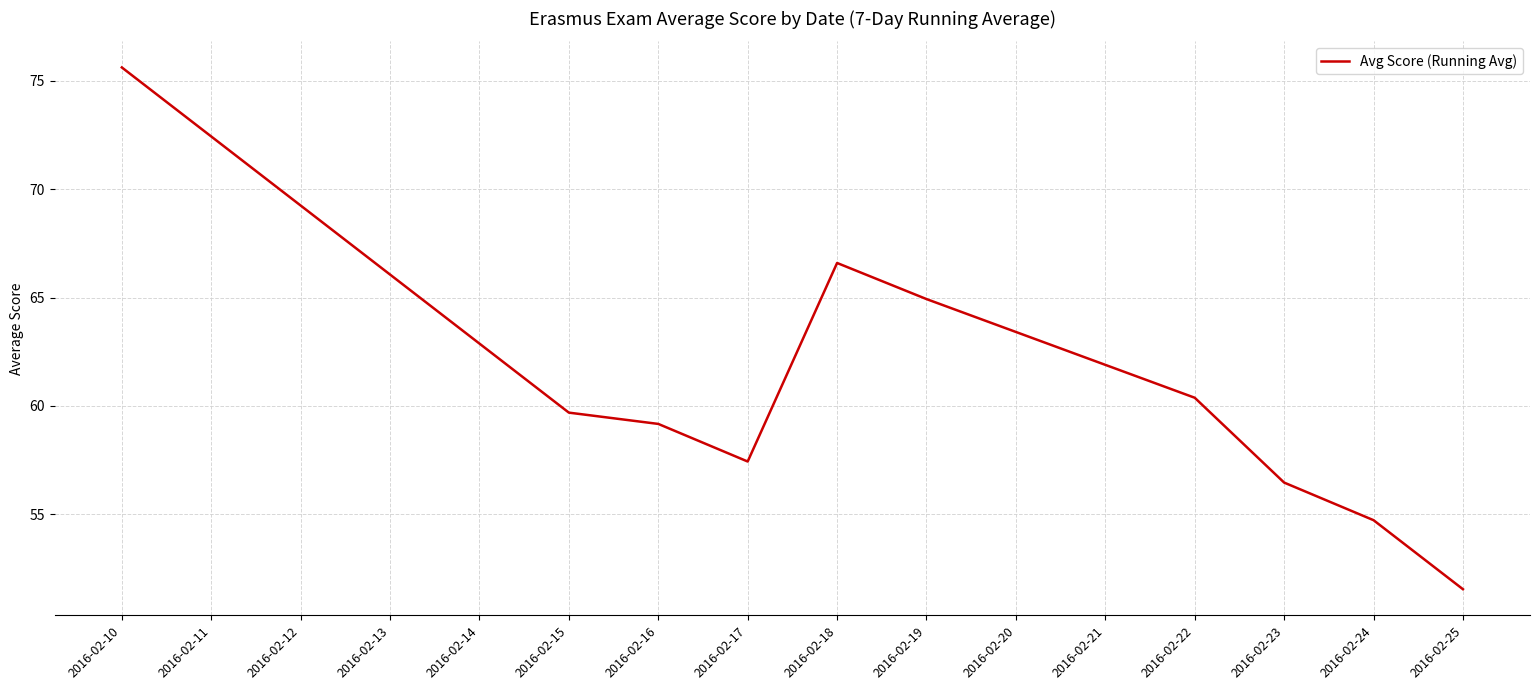

Reading left to right, transcribe all the data shown in this chart.

75.6	59.7	59.2	57.4	66.6	64.9	60.4	56.5	54.7	51.5